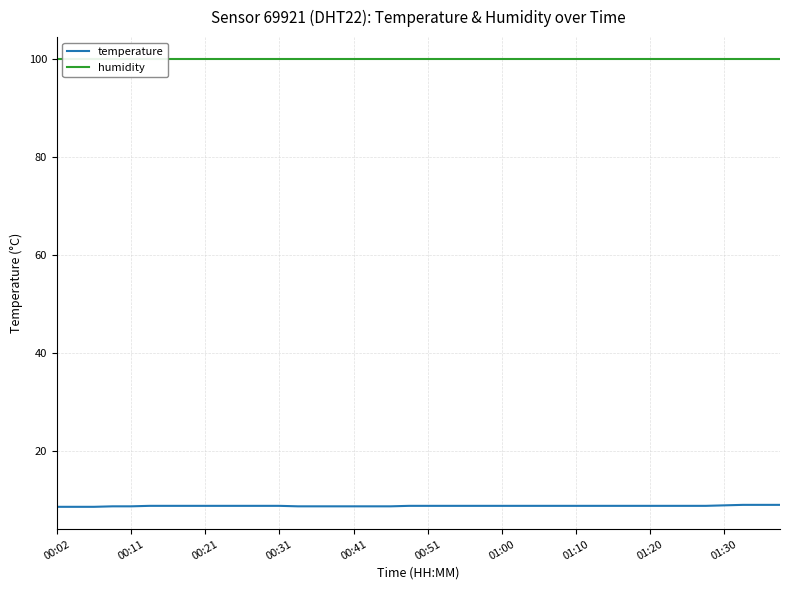

Is it true that temperature equals 8.7 at 23?

True